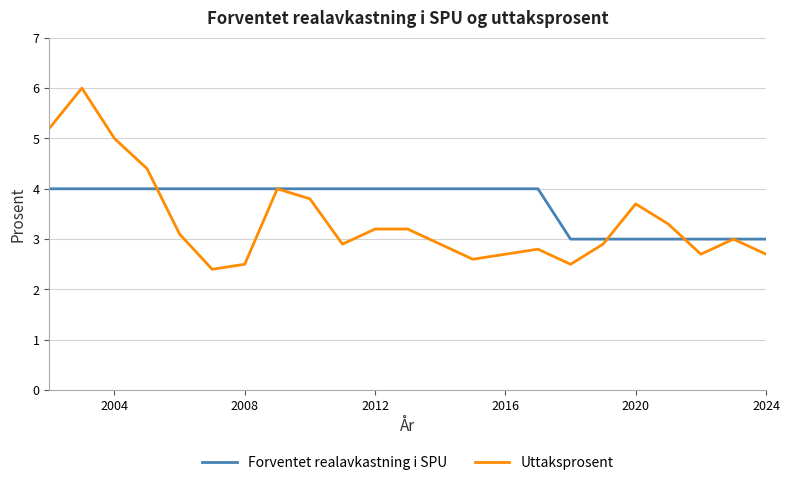

Which series has the largest range (max minus min)?

Uttaksprosent